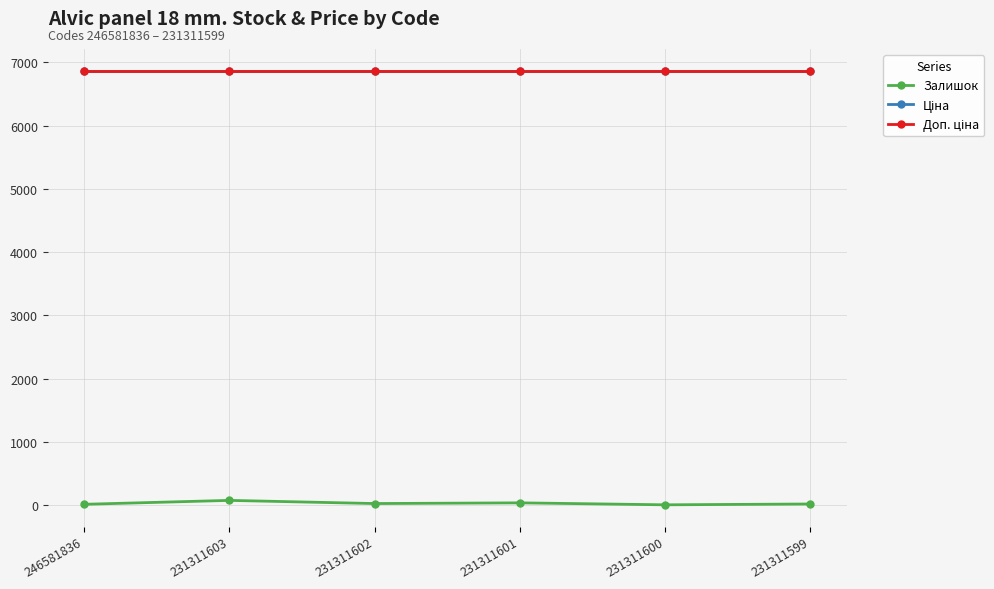

Is it true that Ціна equals 6869.4 at 231311599?

True